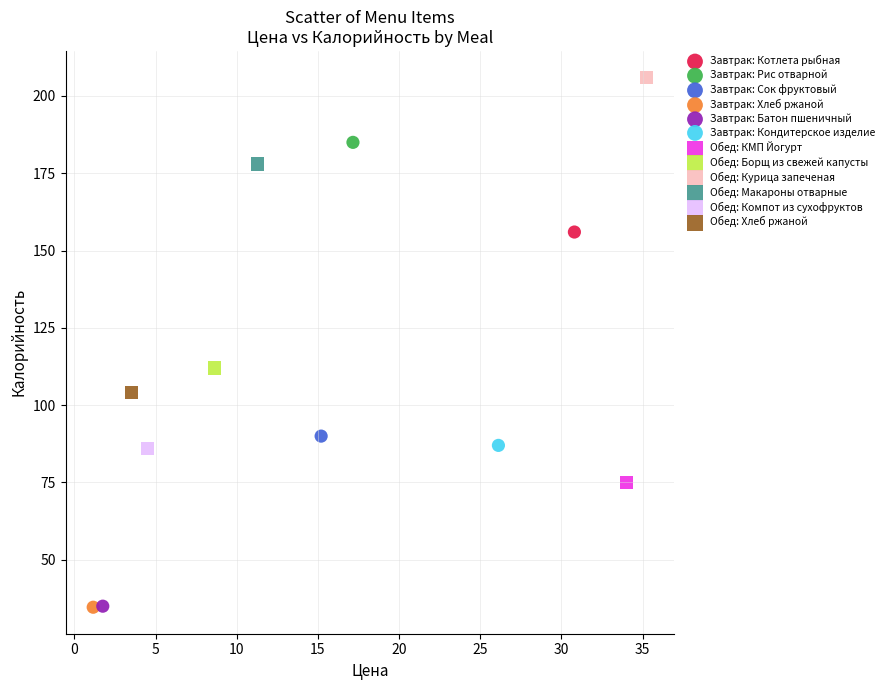

What are all the series names shown in the legend?

Завтрак: Котлета рыбная, Завтрак: Рис отварной, Завтрак: Сок фруктовый, Завтрак: Хлеб ржаной, Завтрак: Батон пшеничный, Завтрак: Кондитерское изделие, Обед: КМП Йогурт, Обед: Борщ из свежей капусты, Обед: Курица запеченая, Обед: Макароны отварные, Обед: Компот из сухофруктов, Обед: Хлеб ржаной